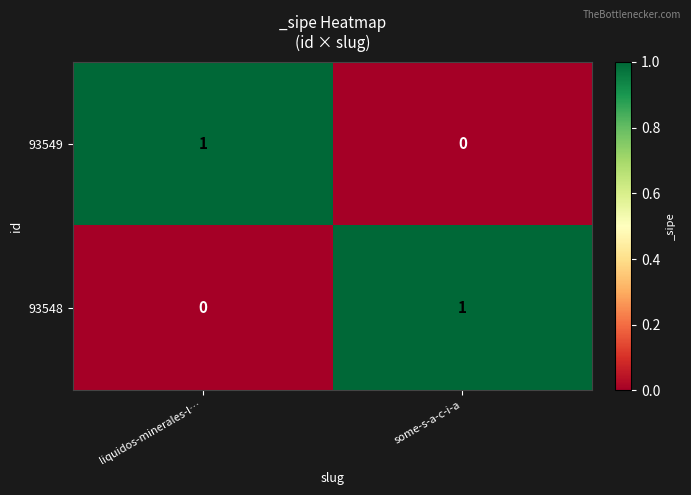

Reading left to right, transcribe all the data shown in this chart.

93549: 1	0
93548: 0	1